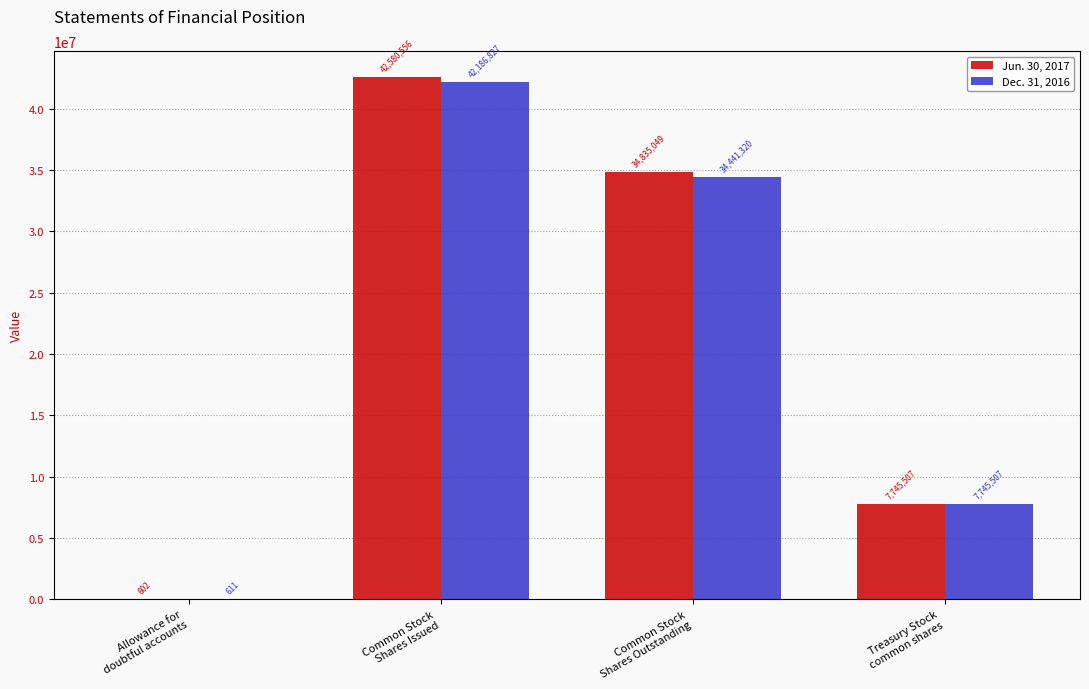

What is the greatest value displayed?

42580556